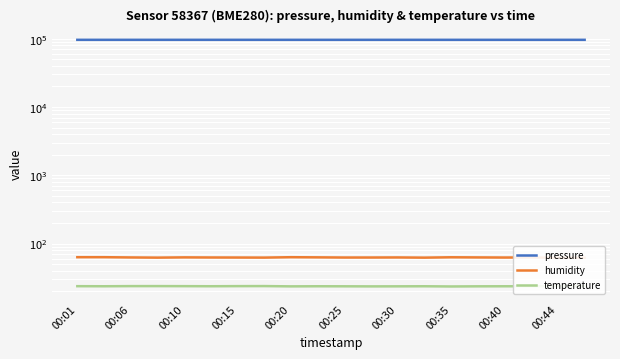

What is the difference between the highest and lowest values at 00:35?

96245.4